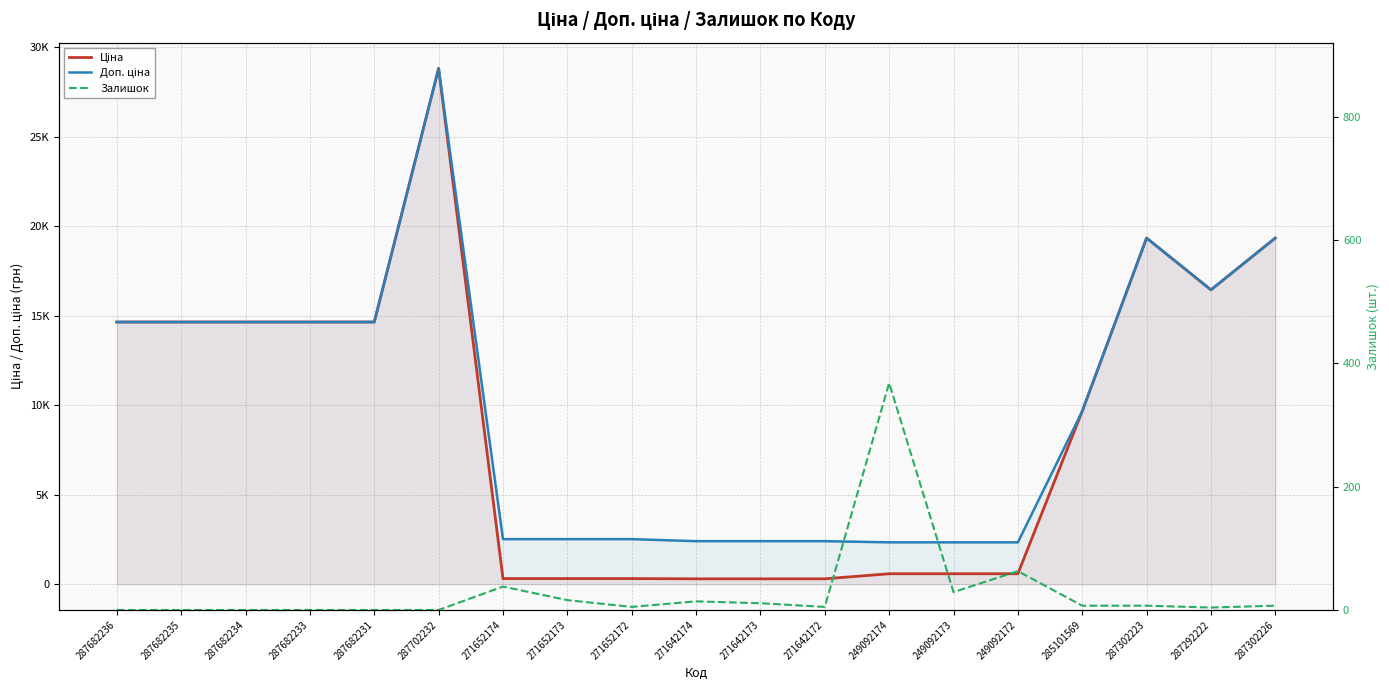

What position from the left is 249092174?

13